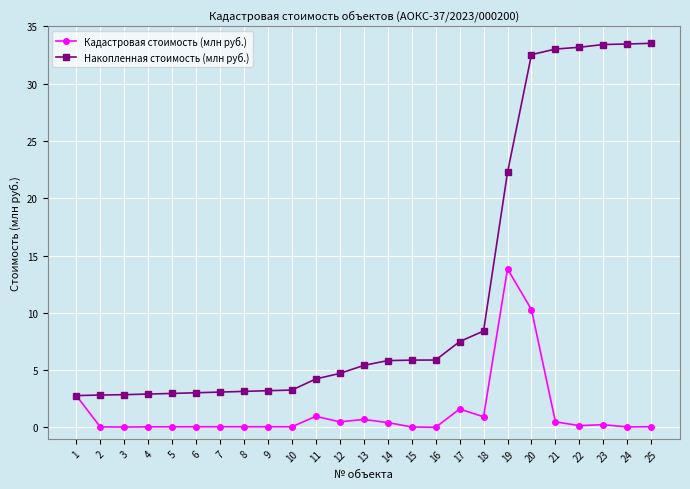

Which series has the largest range (max minus min)?

Накопленная стоимость (млн руб.)